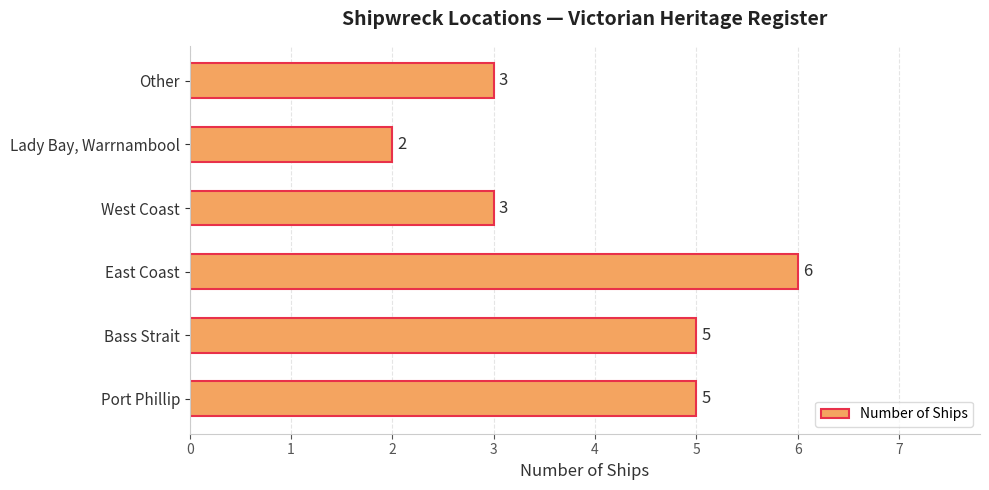

Reading bottom to top, extract all data points from this chart.

5	5	6	3	2	3